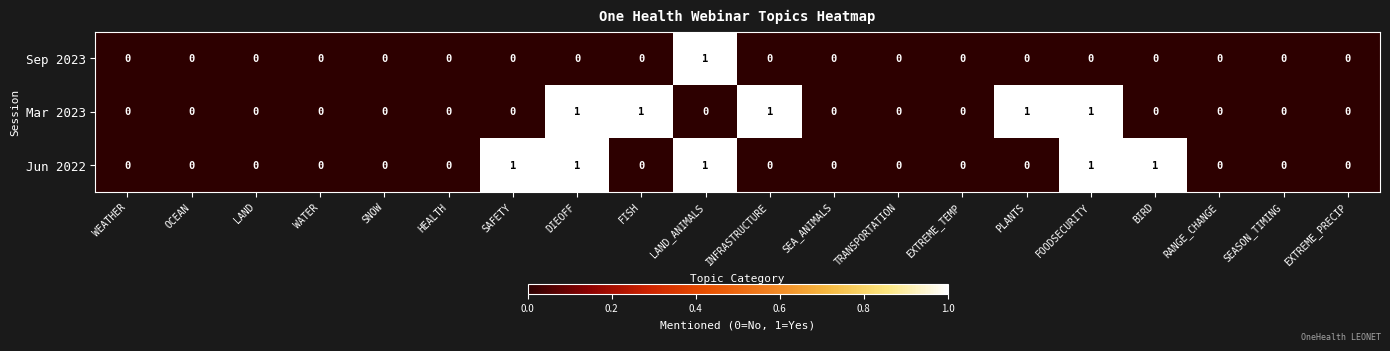

The Sep 2023 series shows 0 at LAND. True or false?

True